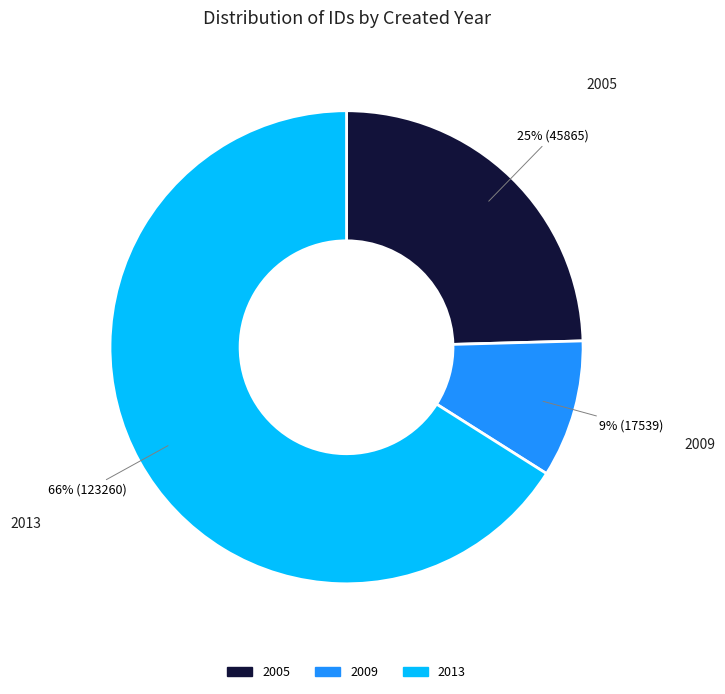

Is there a majority slice in this chart?

Yes